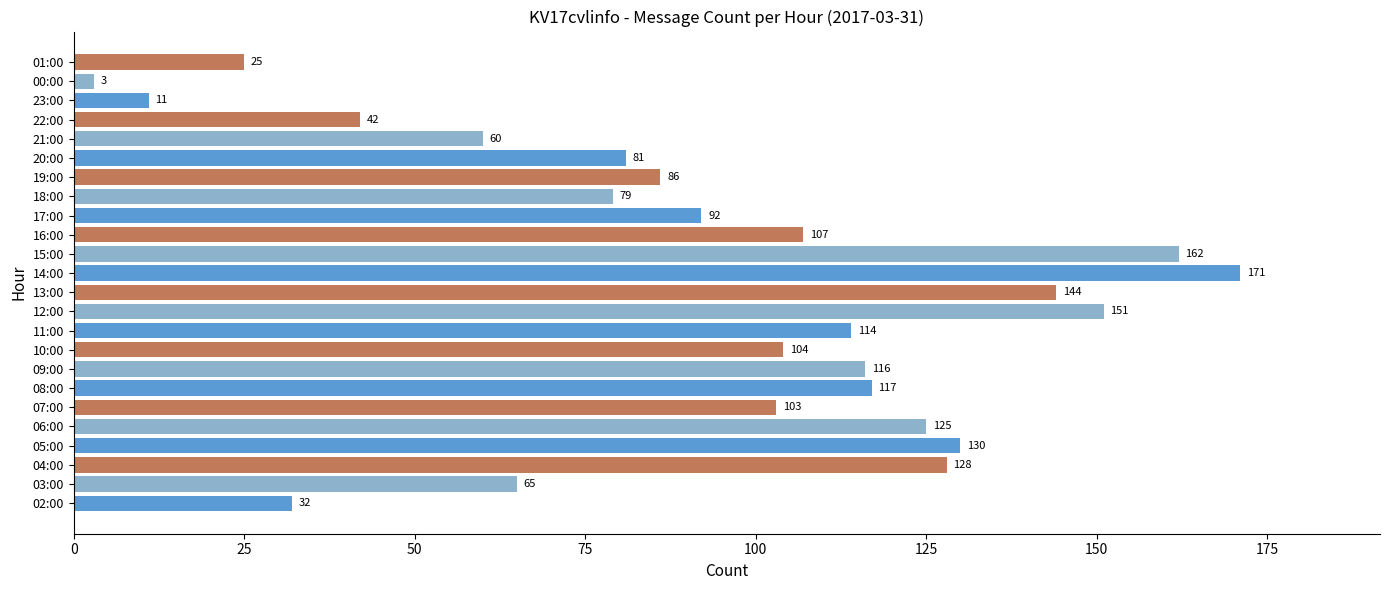

The value at 09:00 is 116. True or false?

True